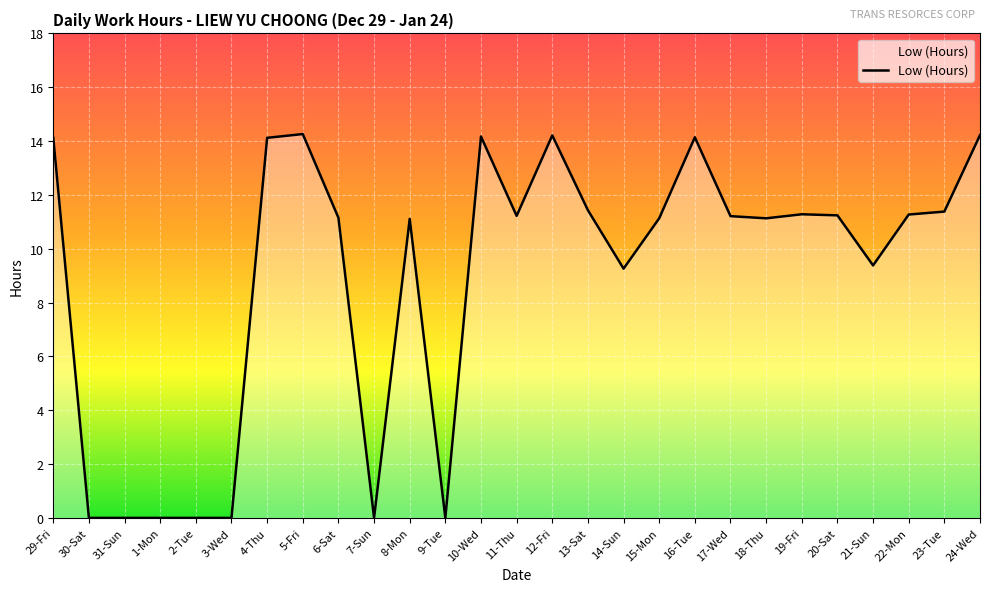

True or false: the data shows 14.2 at 12-Fri.

True